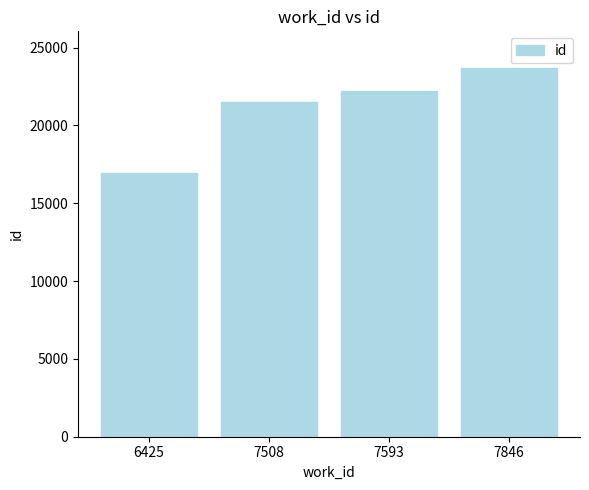

What is the value of the 3rd bar from the left?

22220